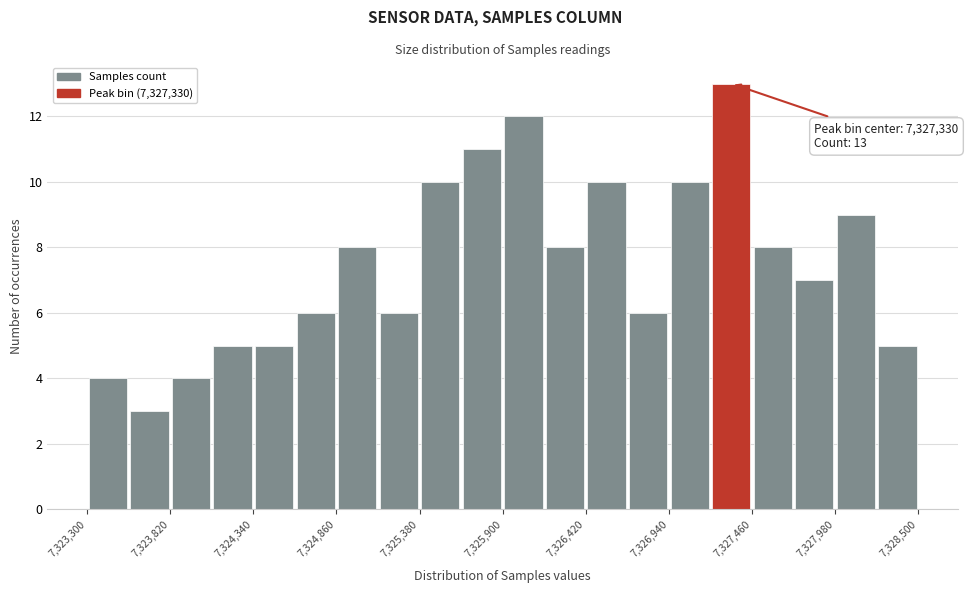

Read against the x-axis, roughly where is the centre of the tallest bar?

7327300